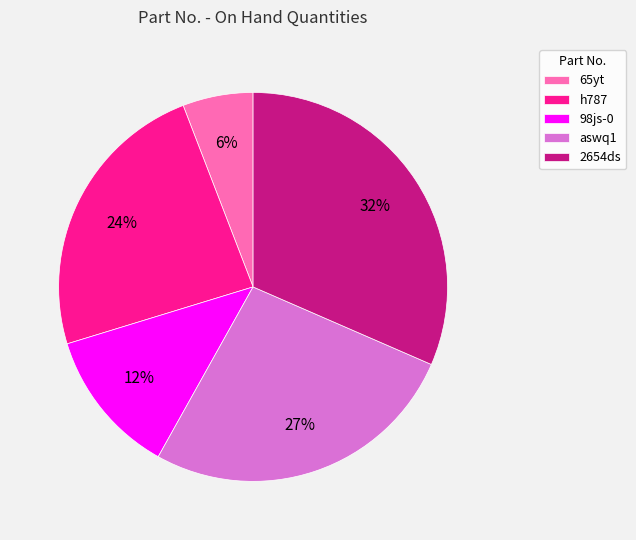

To the nearest percent, what percentage of the pie is 2654ds?

32%